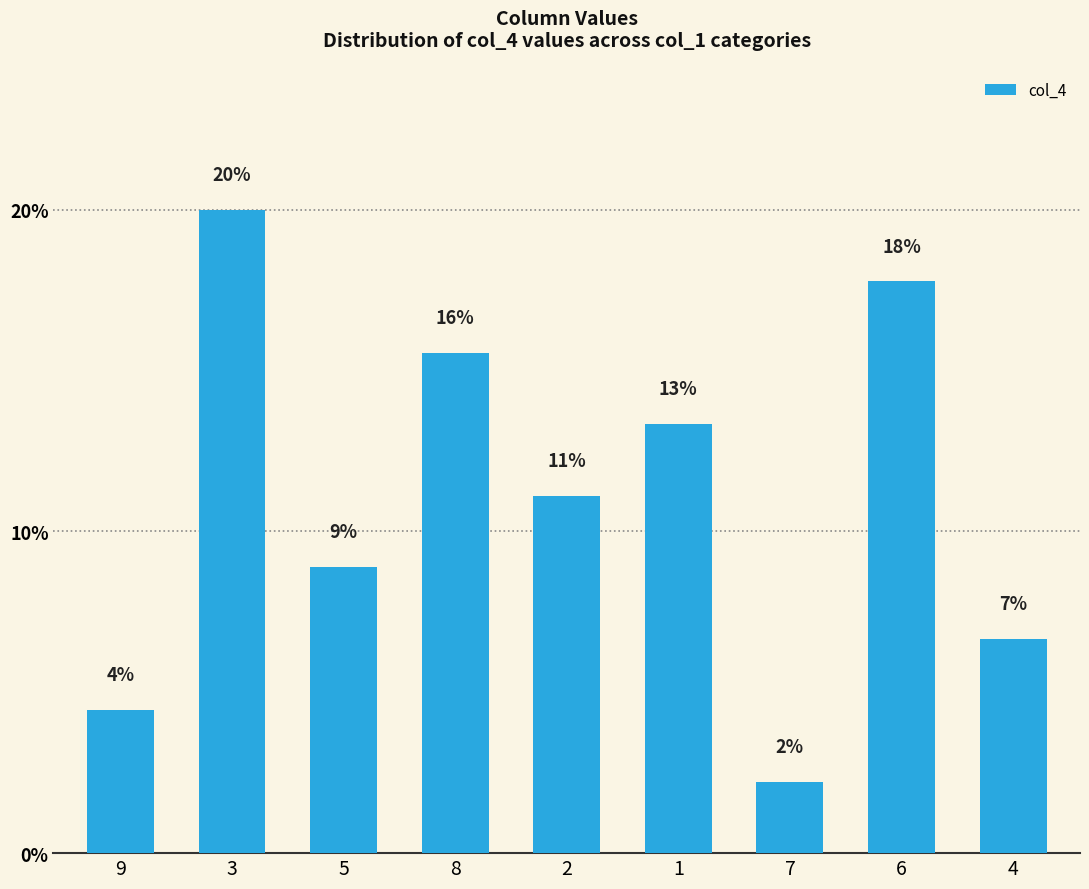

What is the change in value from 1 to 6?

+4.4